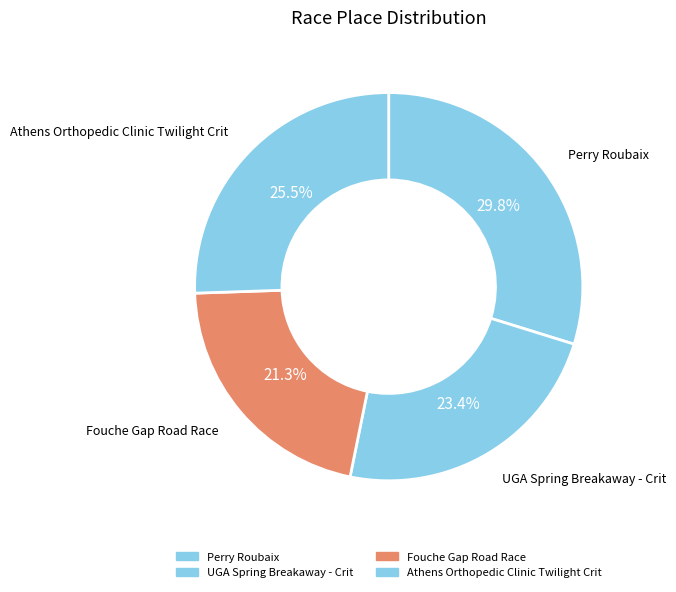

To the nearest percent, what portion does UGA Spring Breakaway - Crit represent?

23%